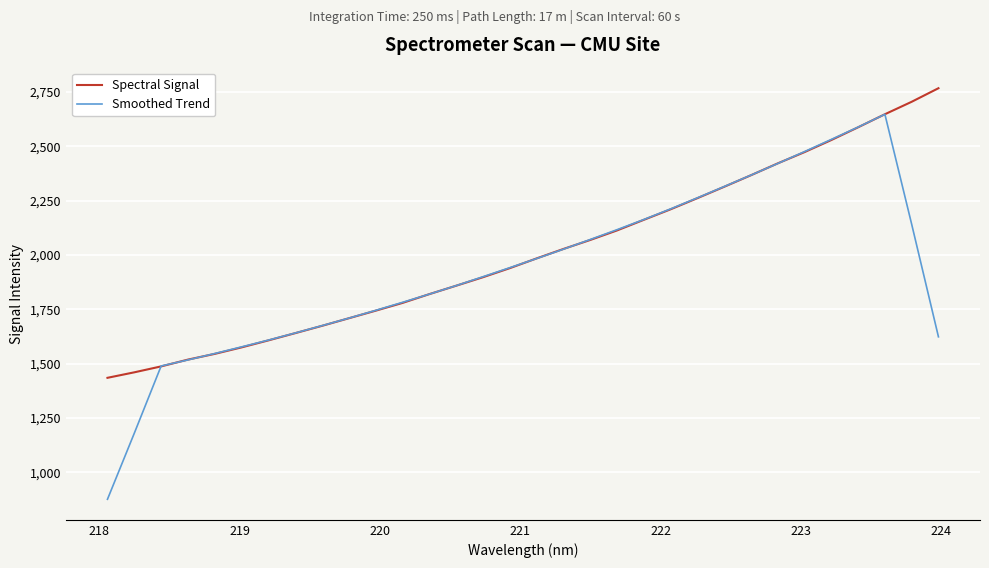

Which series has the widest spread of values?

Smoothed Trend